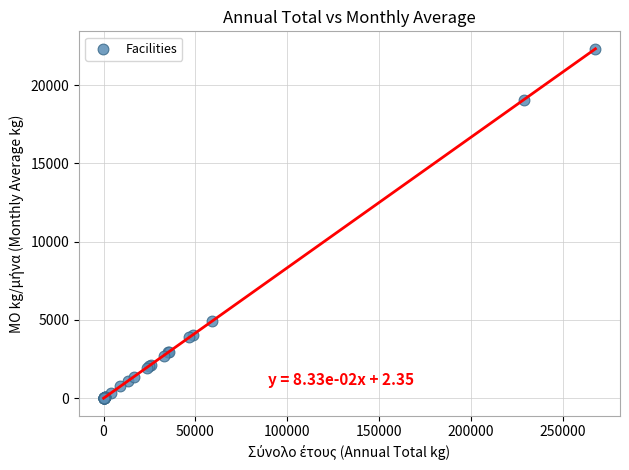

What Y value in the scatter plot is closest to 11160?

4938.3